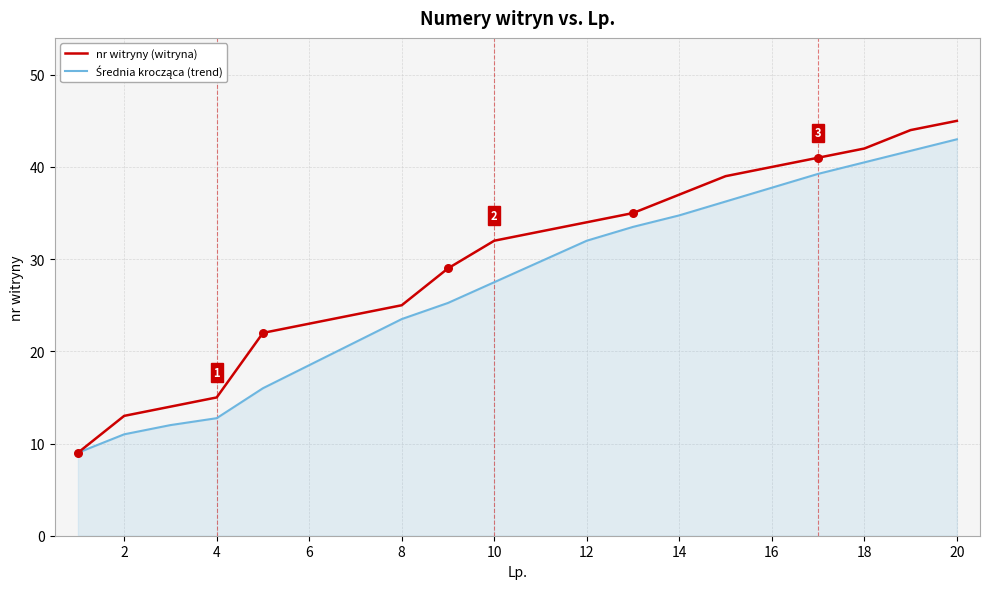

Which series has the largest total across all categories?

nr witryny (witryna)